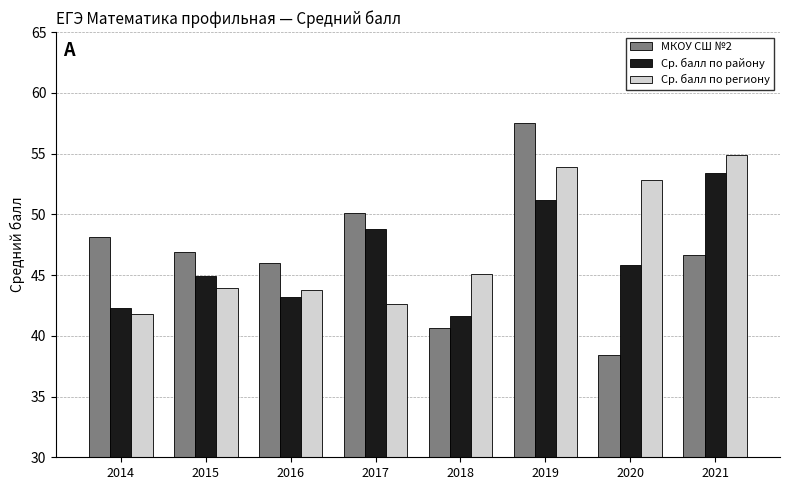

What is the total value across all series at 2019?

162.6